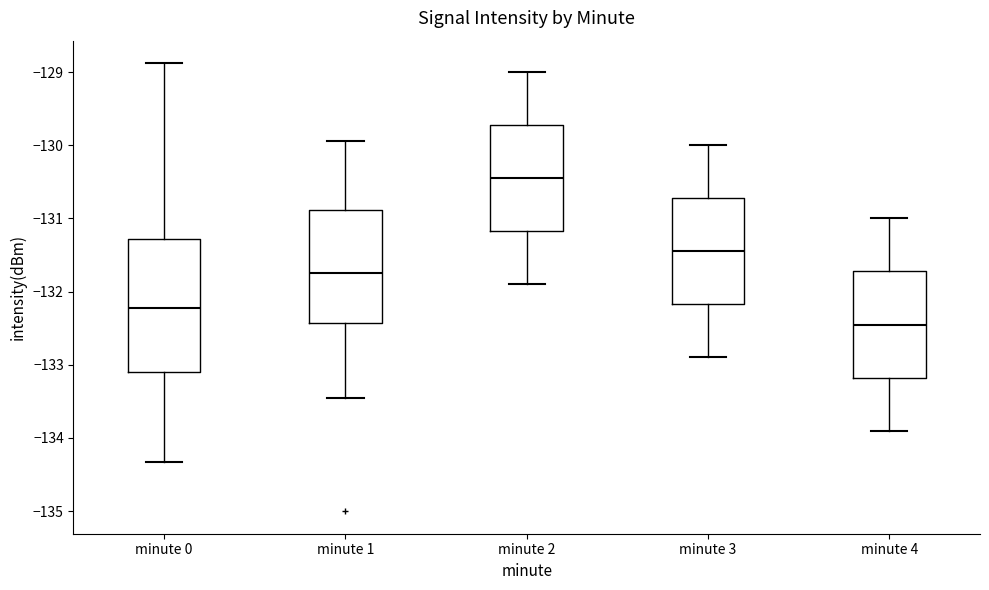

Which box's median line is the highest?

minute 2